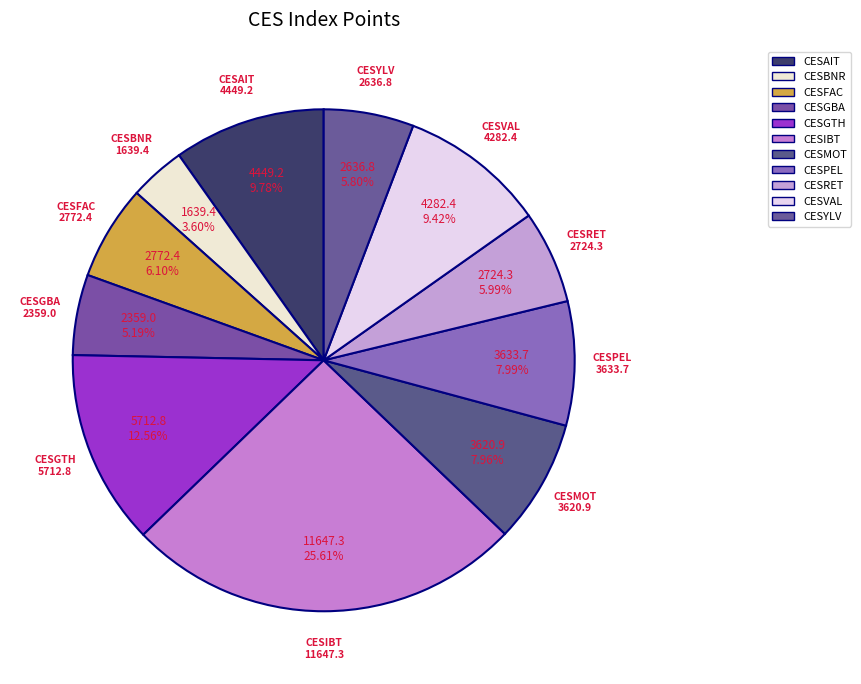

How many segments does this pie chart have?

11